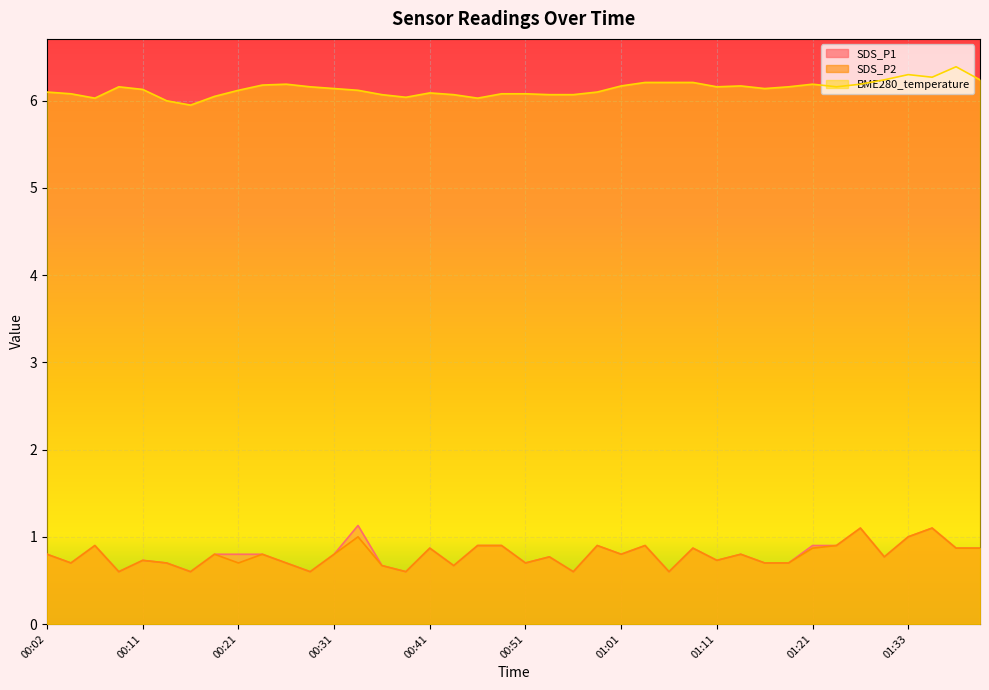

What is the label of the 2nd point from the left?

00:04